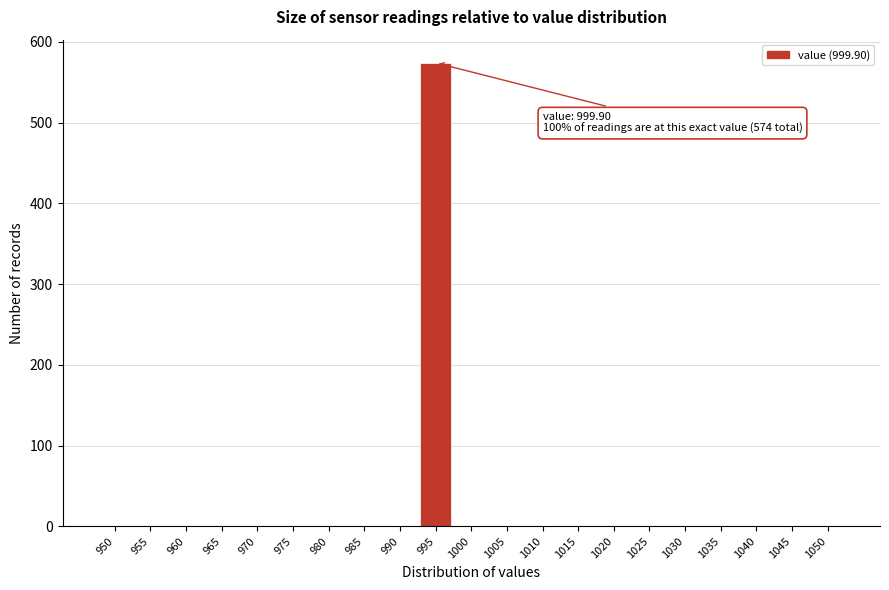

Reading left to right, what are all the values shown in this chart?

950=0	955=0	960=0	965=0	970=0	975=0	980=0	985=0	990=0	995=574	1000=0	1005=0	1010=0	1015=0	1020=0	1025=0	1030=0	1035=0	1040=0	1045=0	1050=0